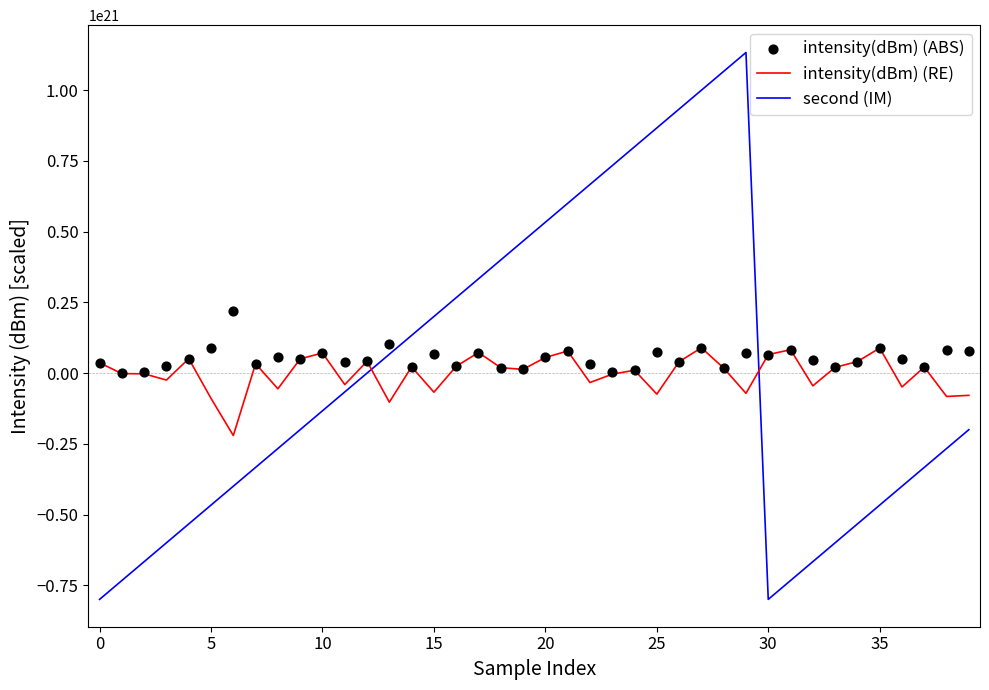

Which series reaches the minimum Y coordinate?

second (IM)